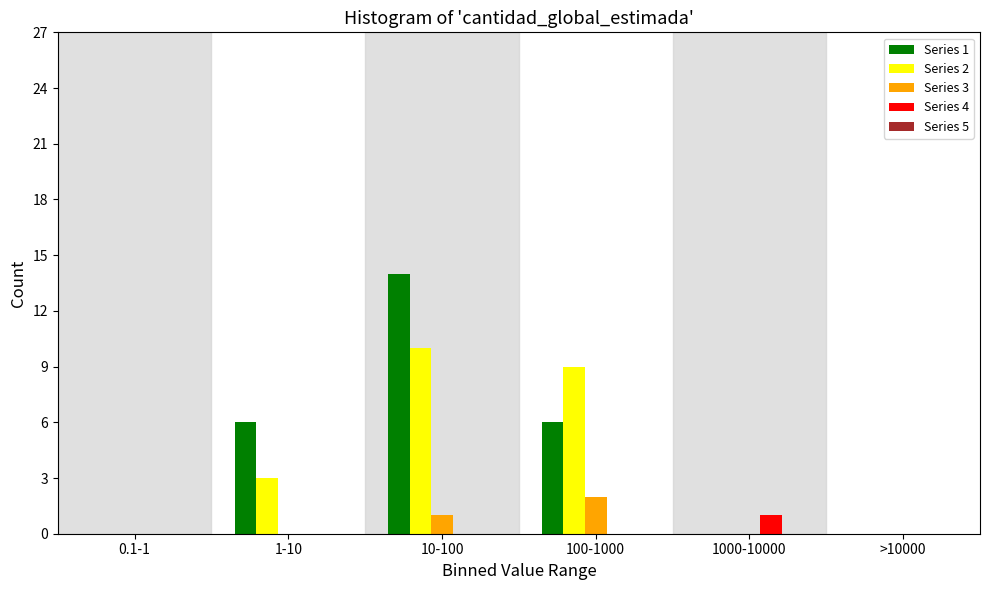

Which series changed the most between 1-10 and 100-1000?

Series 2